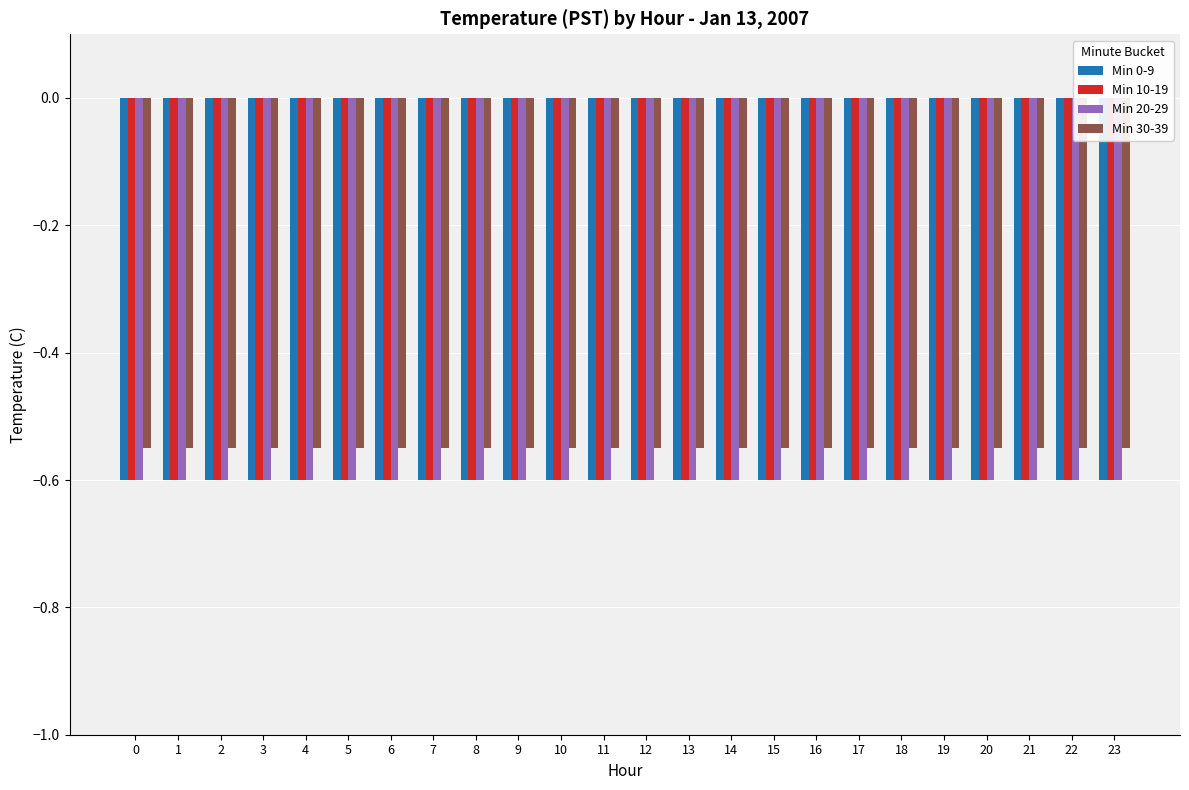

How many bars are there in total?

96